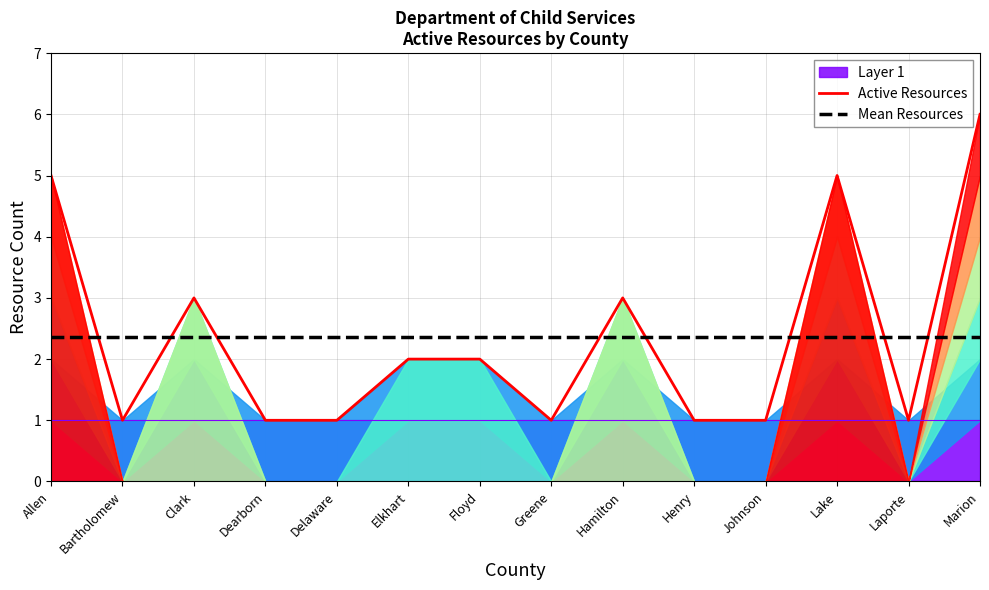

Is it true that Mean Resources equals 2.4 at Clark?

True